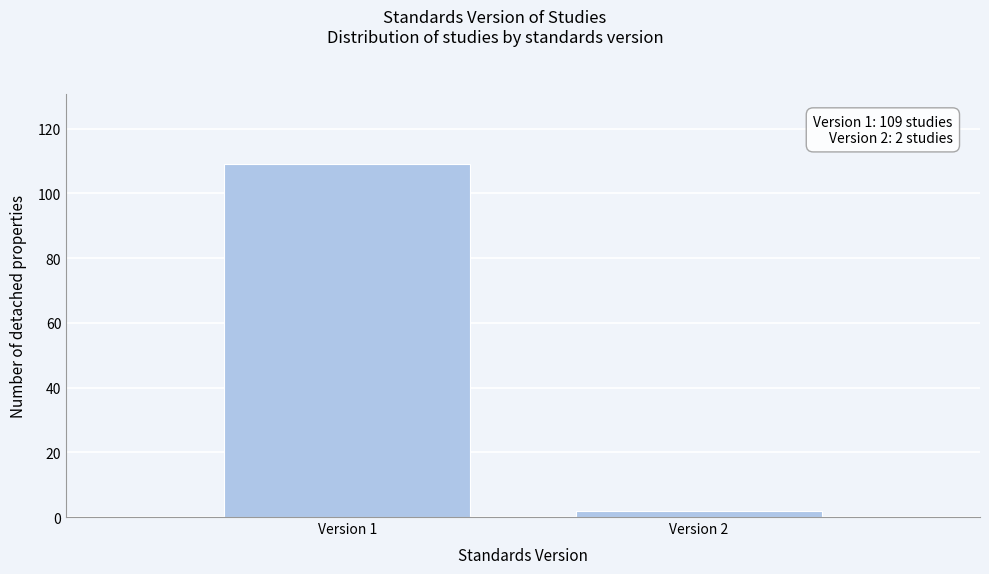

Reading left to right, list all the values displayed in this chart.

109	2